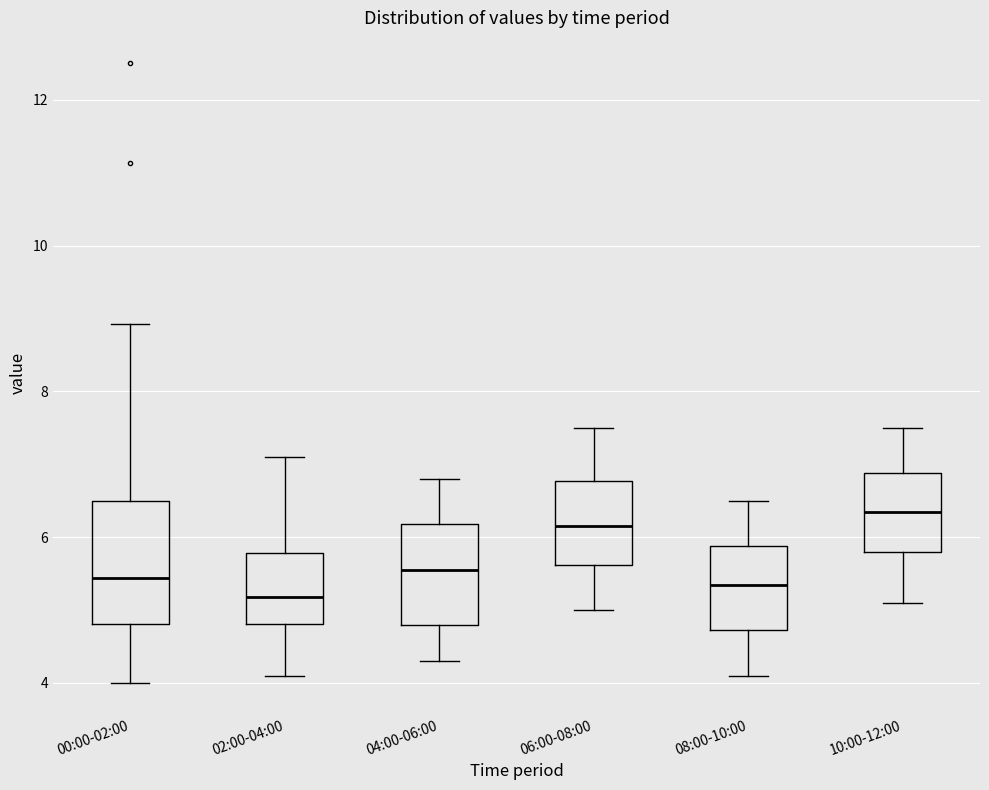

Reading left to right, read every box against the y-axis: the position of its median line, the range the box covers, and the ends of its whiskers. The values are not printed on the chart, so give them approximately, as read against the axis.

00:00-02:00: median 5.4, box 4.8 to 6.4, whiskers 4.0 to 9.0
02:00-04:00: median 5.2, box 4.8 to 5.8, whiskers 4.2 to 7.2
04:00-06:00: median 5.6, box 4.8 to 6.2, whiskers 4.4 to 6.8
06:00-08:00: median 6.2, box 5.6 to 6.8, whiskers 5.0 to 7.6
08:00-10:00: median 5.4, box 4.8 to 5.8, whiskers 4.2 to 6.6
10:00-12:00: median 6.4, box 5.8 to 6.8, whiskers 5.2 to 7.6